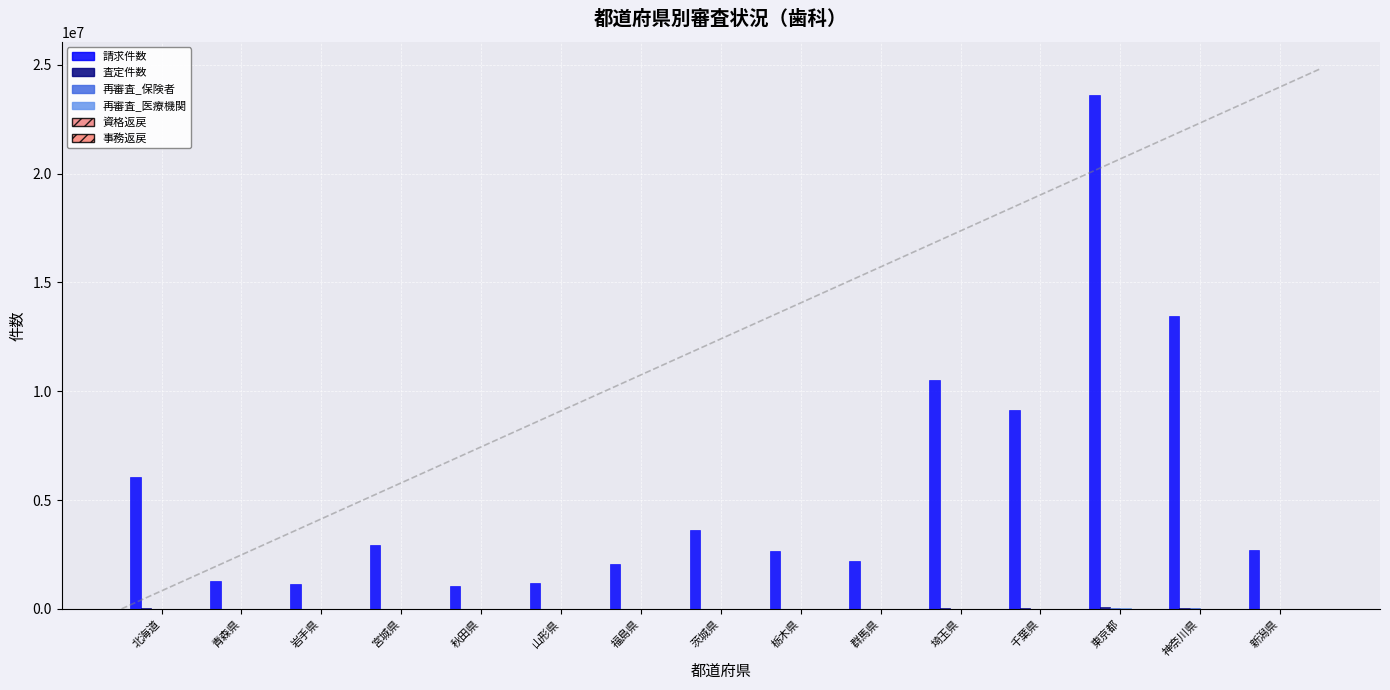

List the series in order of their peak value, lowest first.

資格返戻, 事務返戻, 再審査_医療機関, 再審査_保険者, 査定件数, 請求件数